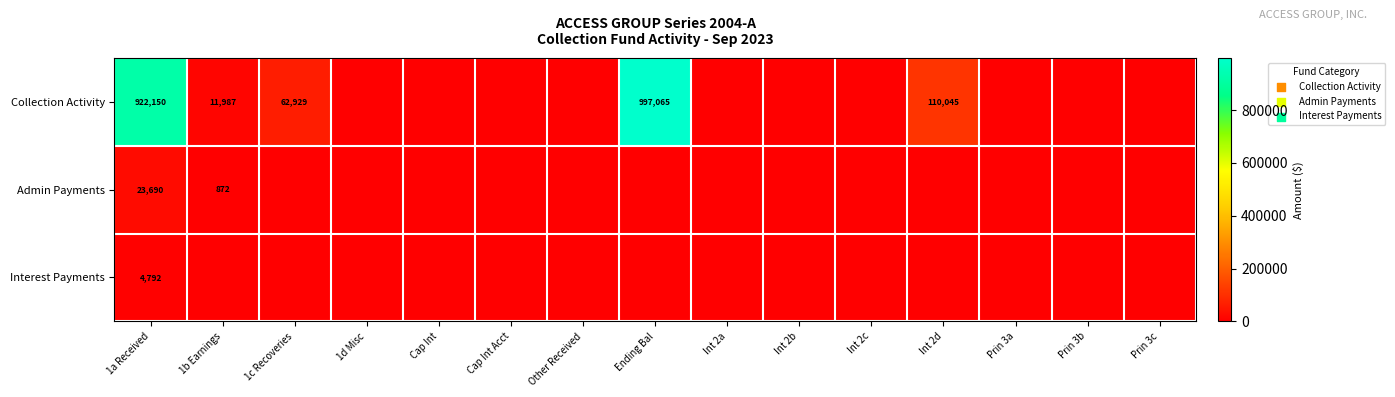

What is the average value of the Collection Activity series?

140278.4